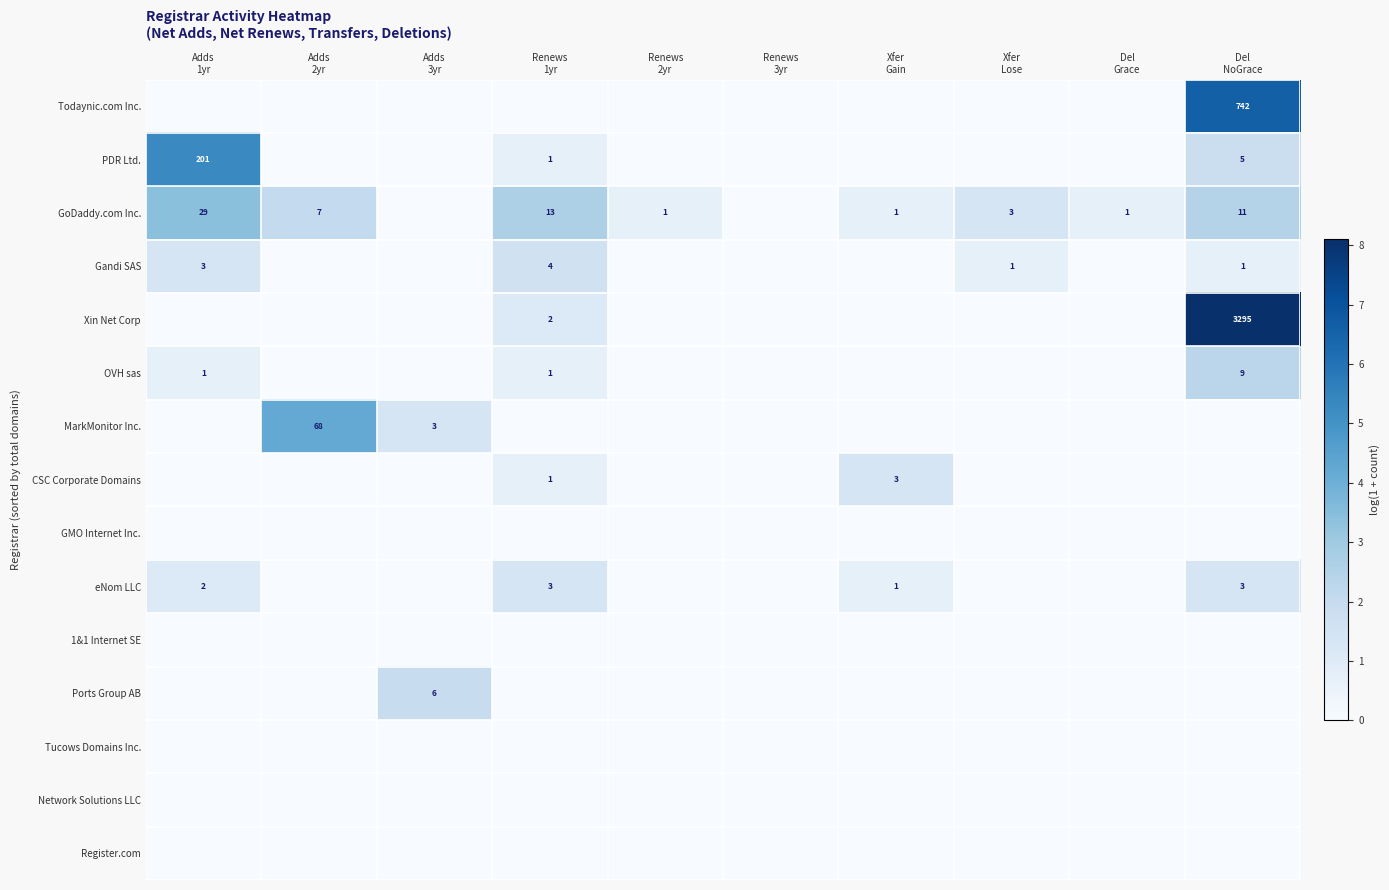

What is the difference between the maximum and minimum values in the MarkMonitor Inc. series?

4.2